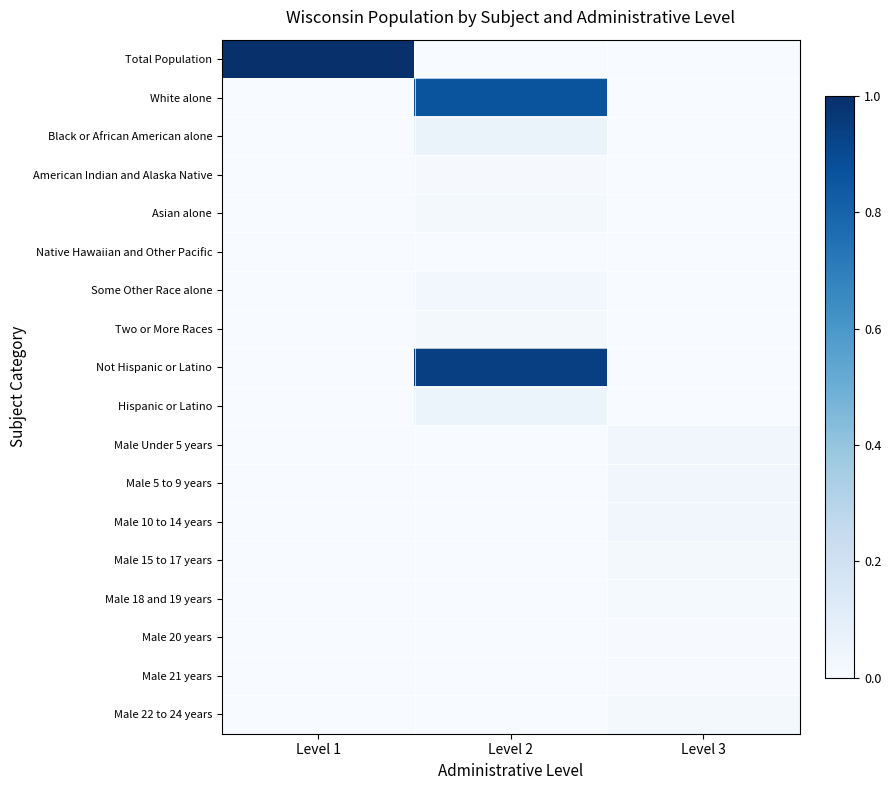

Reading left to right, list all the values displayed in this chart.

Total Population: Level 1=1.0	Level 2=0.0	Level 3=0.0
White alone: Level 1=0.0	Level 2=0.9	Level 3=0.0
Black or African American alone: Level 1=0.0	Level 2=0.1	Level 3=0.0
American Indian and Alaska Native: Level 1=0.0	Level 2=0.0	Level 3=0.0
Asian alone: Level 1=0.0	Level 2=0.0	Level 3=0.0
Native Hawaiian and Other Pacific: Level 1=0.0	Level 2=0.0	Level 3=0.0
Some Other Race alone: Level 1=0.0	Level 2=0.0	Level 3=0.0
Two or More Races: Level 1=0.0	Level 2=0.0	Level 3=0.0
Not Hispanic or Latino: Level 1=0.0	Level 2=0.9	Level 3=0.0
Hispanic or Latino: Level 1=0.0	Level 2=0.1	Level 3=0.0
Male Under 5 years: Level 1=0.0	Level 2=0.0	Level 3=0.0
Male 5 to 9 years: Level 1=0.0	Level 2=0.0	Level 3=0.0
Male 10 to 14 years: Level 1=0.0	Level 2=0.0	Level 3=0.0
Male 15 to 17 years: Level 1=0.0	Level 2=0.0	Level 3=0.0
Male 18 and 19 years: Level 1=0.0	Level 2=0.0	Level 3=0.0
Male 20 years: Level 1=0.0	Level 2=0.0	Level 3=0.0
Male 21 years: Level 1=0.0	Level 2=0.0	Level 3=0.0
Male 22 to 24 years: Level 1=0.0	Level 2=0.0	Level 3=0.0